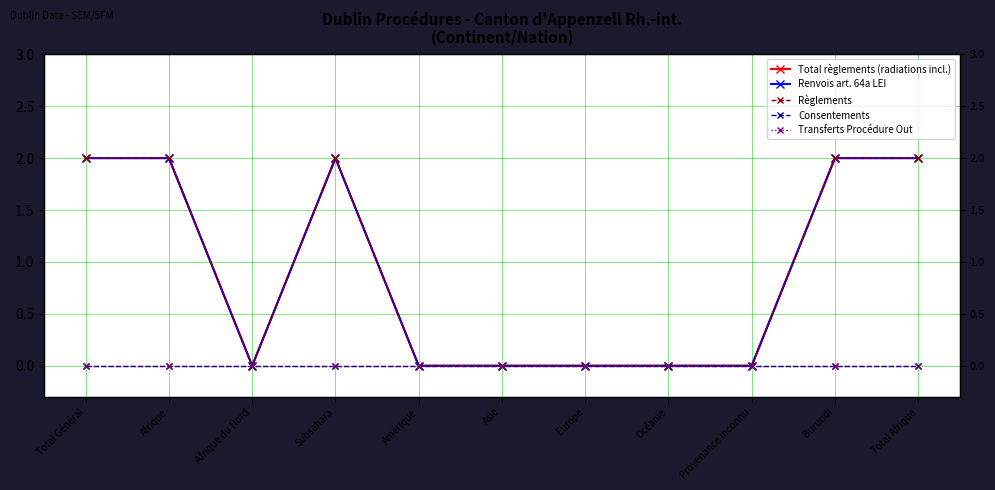

Rank the categories by Renvois art. 64a LEI value from lowest to highest.

Afrique du Nord, Amérique, Asie, Europe, Océanie, Provenance inconnu, Total Général, Afrique, Subsahara, Burundi, Total Afrique